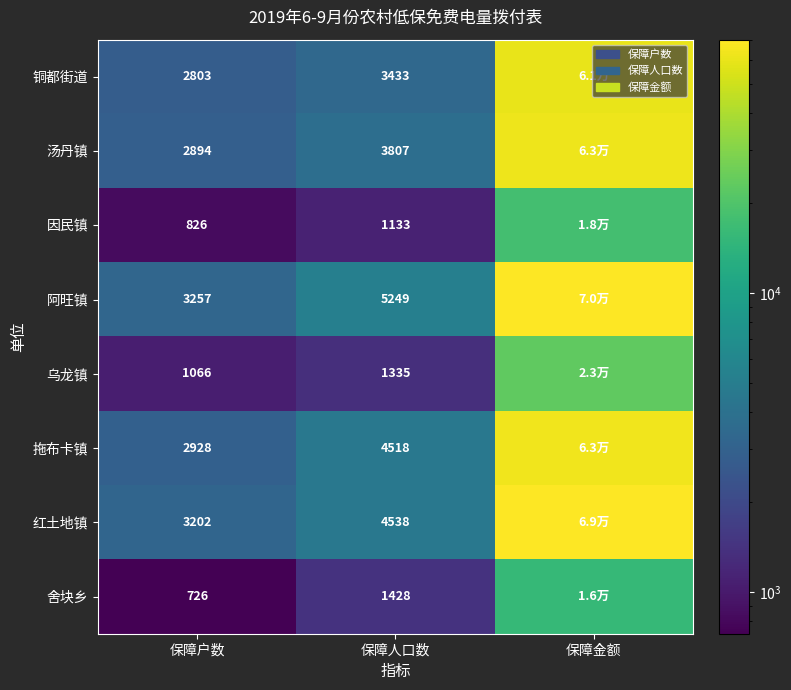

At 保障人口数, list the series in order from smallest to largest.

因民镇, 乌龙镇, 舍块乡, 铜都街道, 汤丹镇, 拖布卡镇, 红土地镇, 阿旺镇